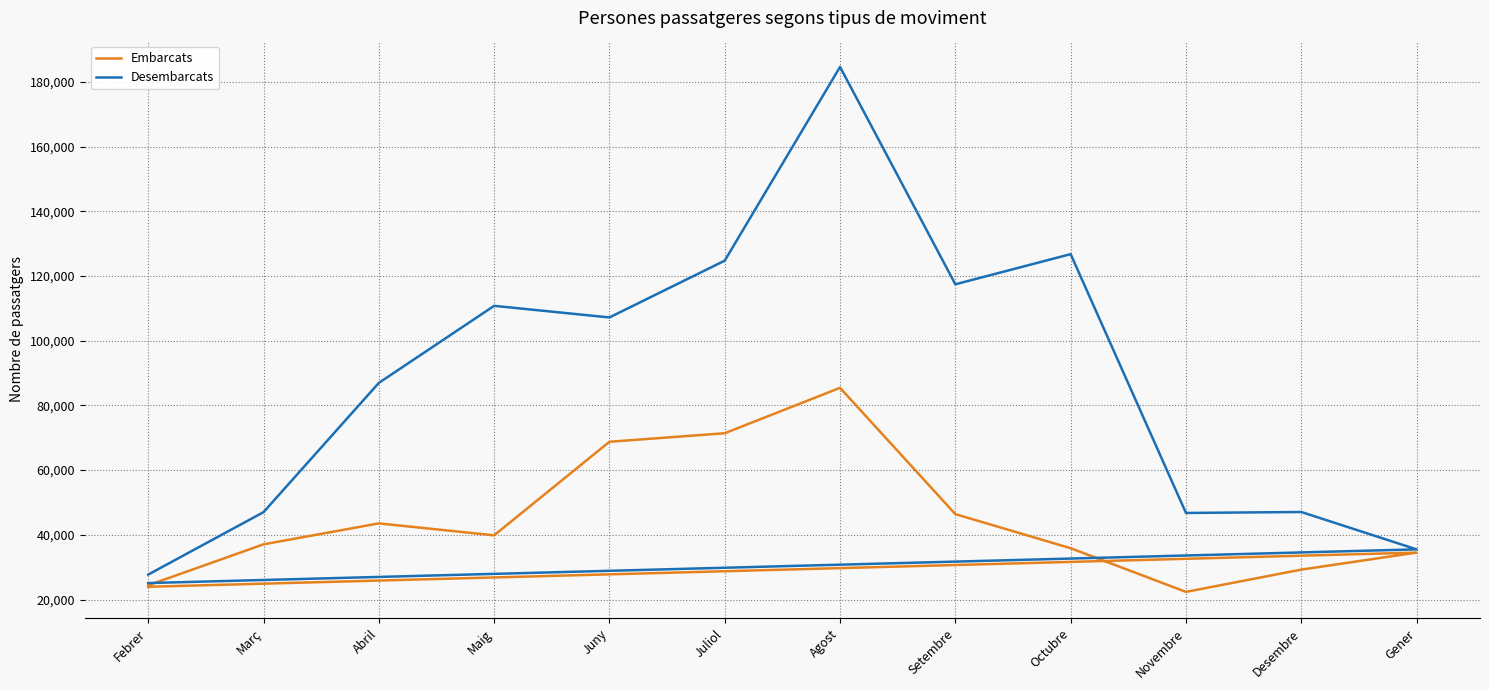

Rank the series at Març from highest to lowest value.

Desembarcats, Embarcats